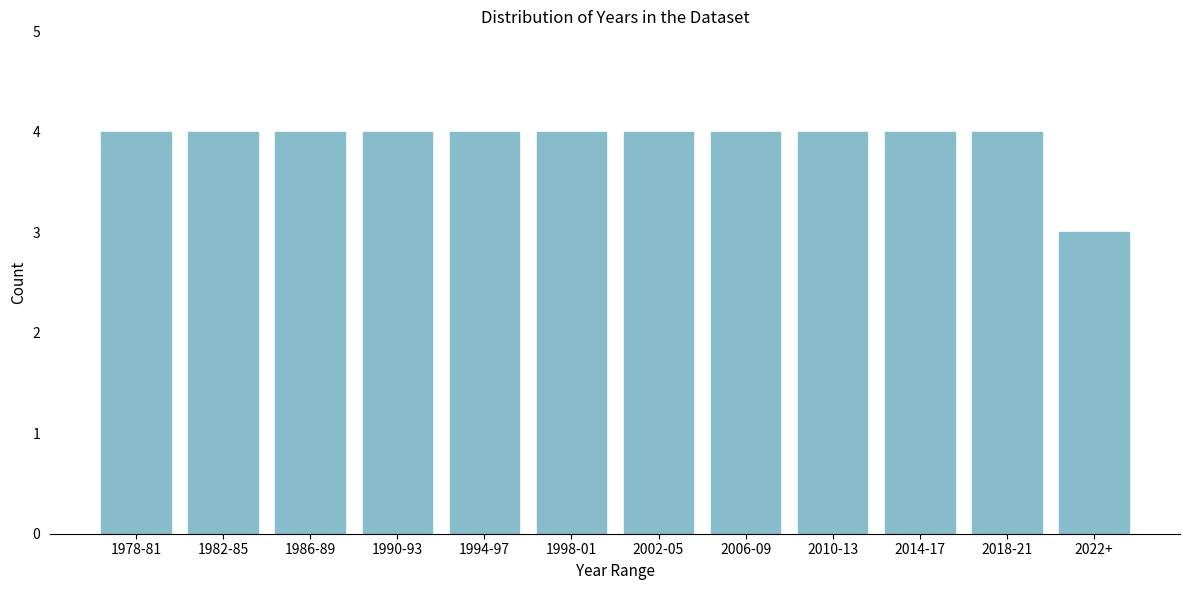

Reading left to right, list all the values displayed in this chart.

4	4	4	4	4	4	4	4	4	4	4	3